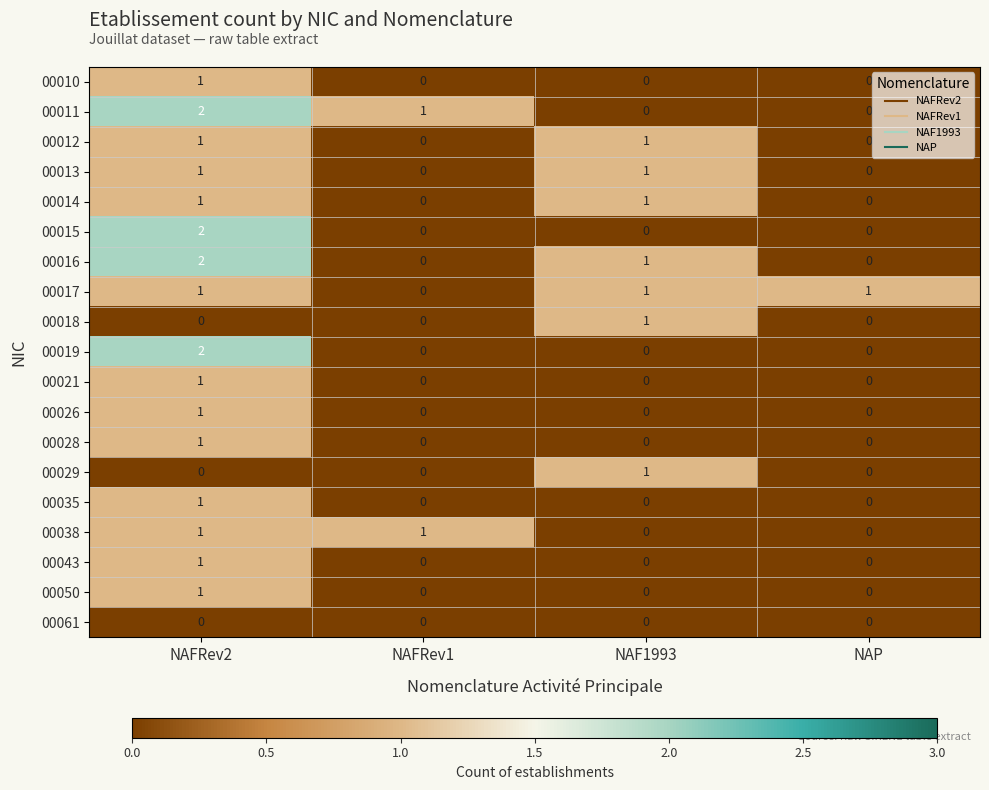

Is the value of 00021 at NAF1993 greater than the value of 00016 at NAF1993?

No